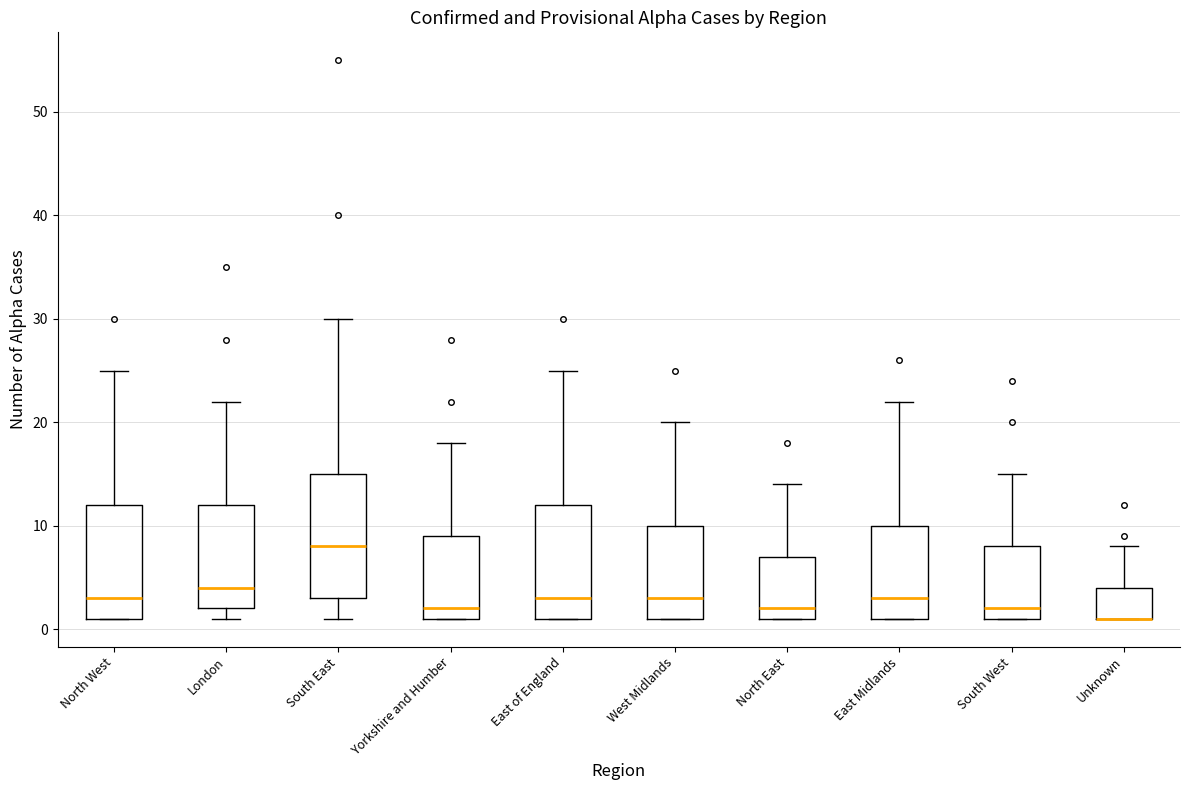

Reading left to right, read every box against the y-axis: the position of its median line, the range the box covers, and the ends of its whiskers. The values are not printed on the chart, so give them approximately, as read against the axis.

North West: median 3, box 1 to 12, whiskers 1 to 25
London: median 4, box 2 to 12, whiskers 1 to 22
South East: median 8, box 3 to 15, whiskers 1 to 30
Yorkshire and Humber: median 2, box 1 to 9, whiskers 1 to 18
East of England: median 3, box 1 to 12, whiskers 1 to 25
West Midlands: median 3, box 1 to 10, whiskers 1 to 20
North East: median 2, box 1 to 7, whiskers 1 to 14
East Midlands: median 3, box 1 to 10, whiskers 1 to 22
South West: median 2, box 1 to 8, whiskers 1 to 15
Unknown: median 1 (drawn on the box's lower edge), box 1 to 4, whiskers 1 to 8